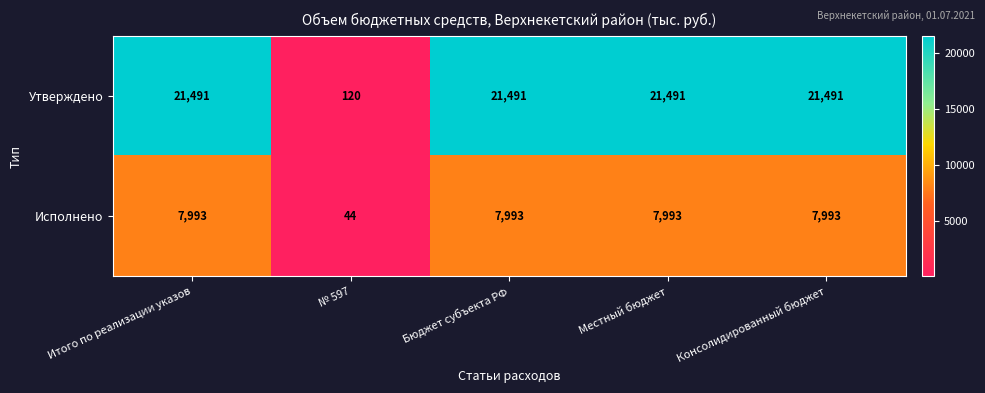

The Исполнено series shows 12633 at Итого по реализации указов. True or false?

False